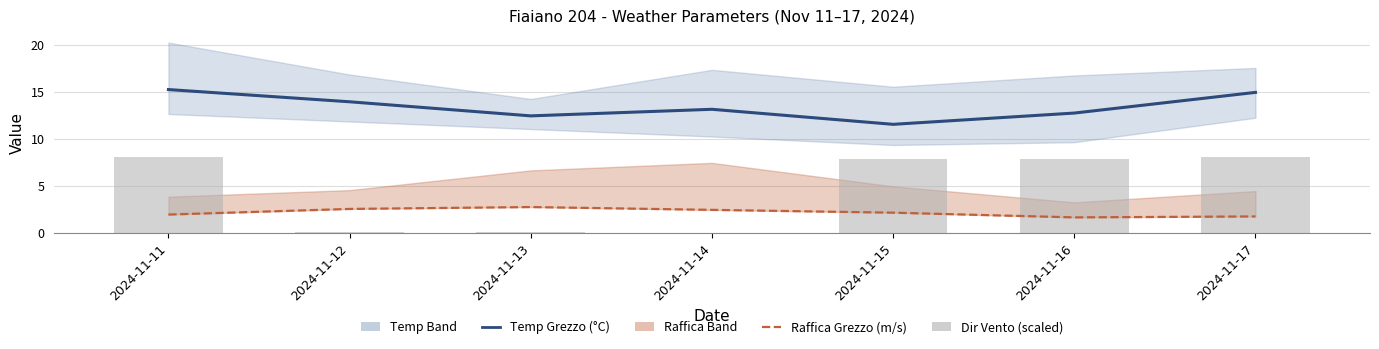

True or false: Temp Max (°C) has a value of 8.6 at 2024-11-17.

False